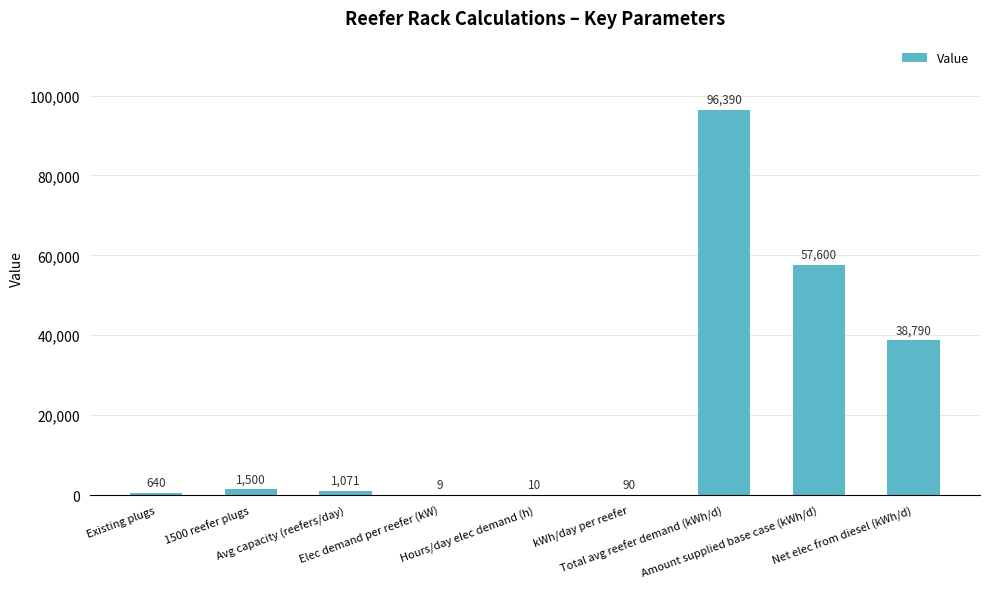

Reading left to right, what are all the values shown in this chart?

Existing plugs=640	1500 reefer plugs=1500	Avg capacity (reefers/day)=1071	Elec demand per reefer (kW)=9	Hours/day elec demand (h)=10	kWh/day per reefer=90	Total avg reefer demand (kWh/d)=96390	Amount supplied base case (kWh/d)=57600	Net elec from diesel (kWh/d)=38790